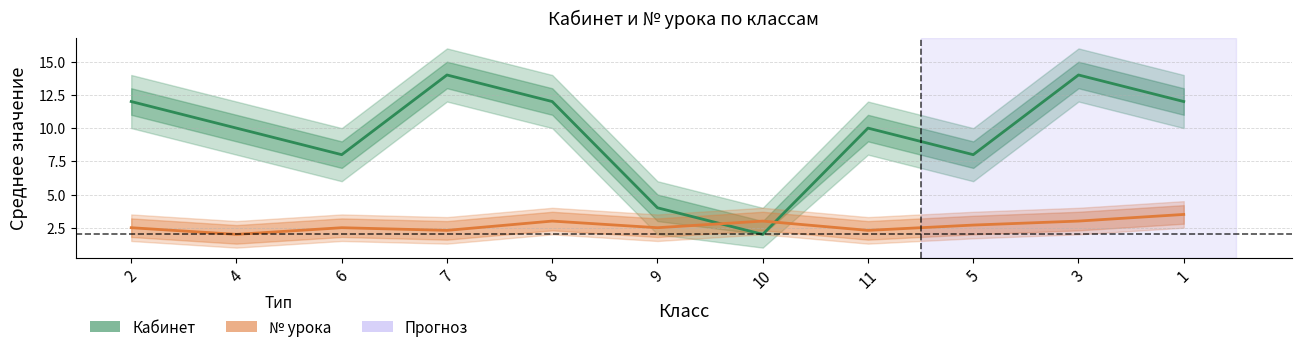

Rank the series by their maximum value, from highest to lowest.

Кабинет, № урока